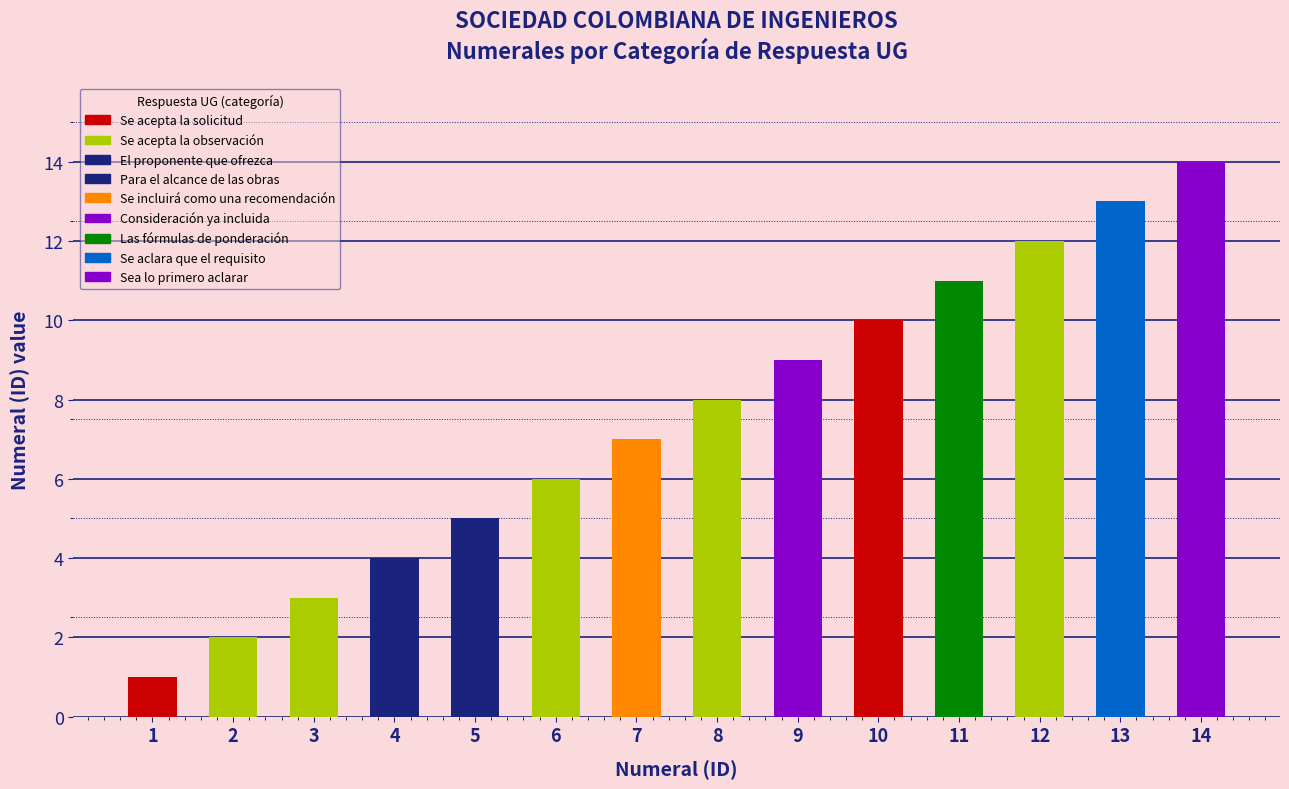

What is the difference between the values at 7 and 11?

4